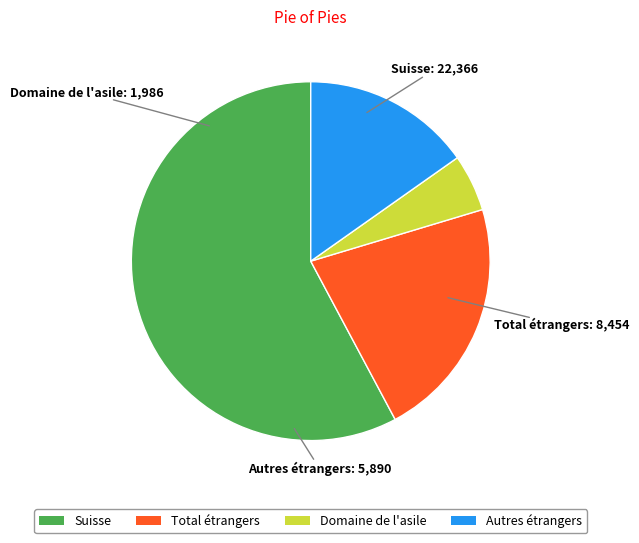

Which has a higher value, Suisse or Autres étrangers?

Suisse